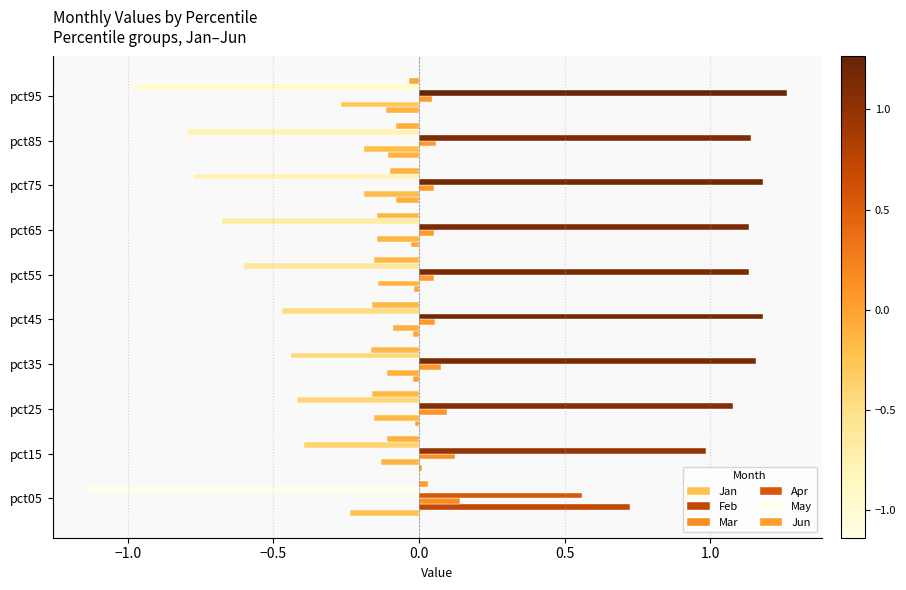

How many data points in Jan are above 0?

1